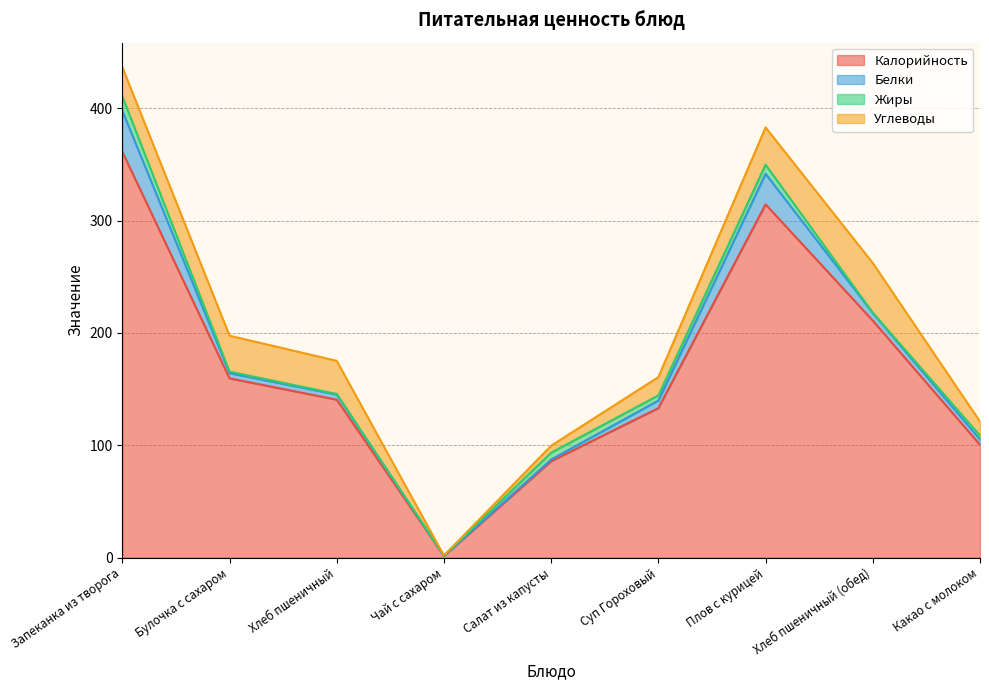

What is the total value across all series at Запеканка из творога?

436.8